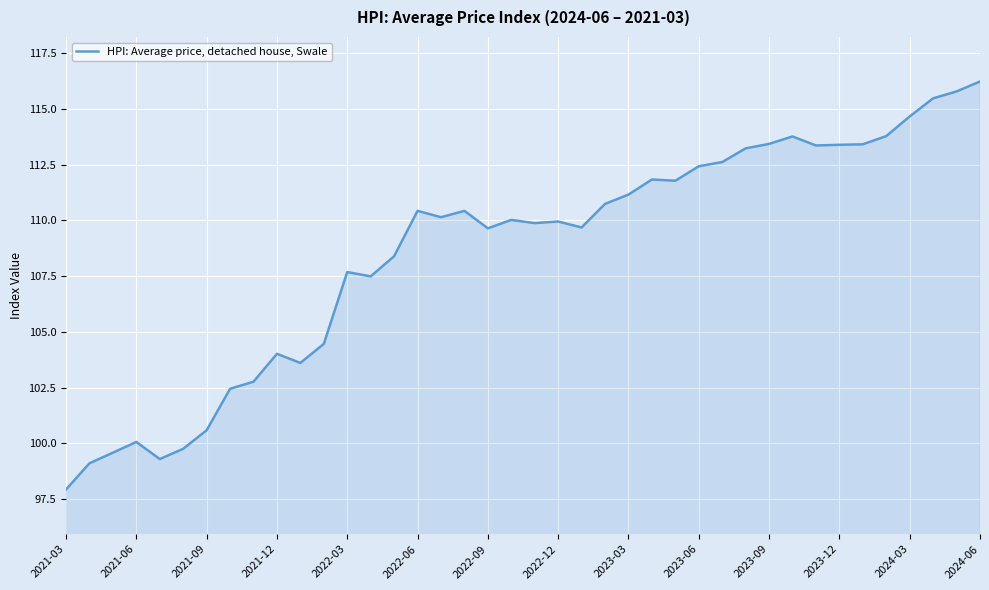

What is the greatest value displayed?

116.2